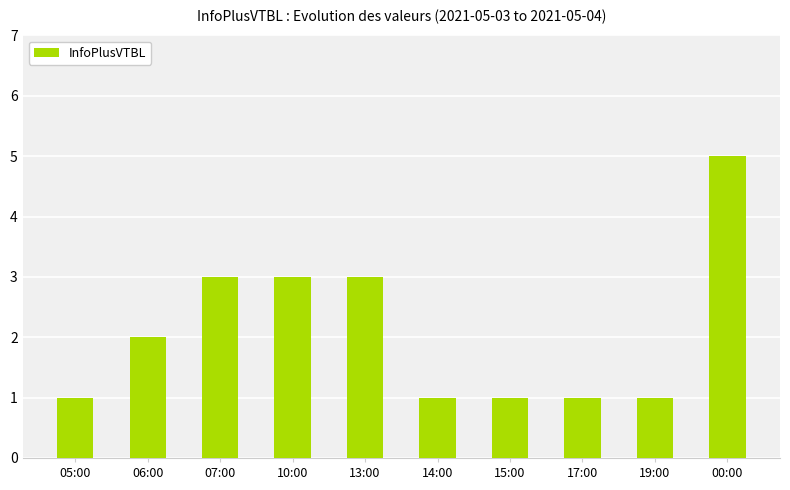

Count the values in the range 1 to 3.

9